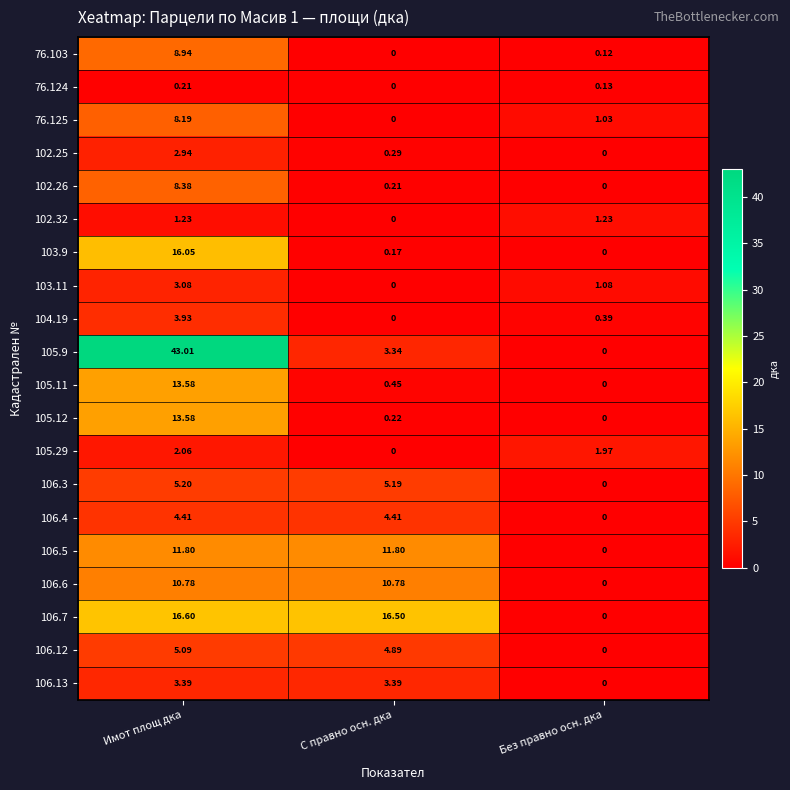

List the labels in order of 106.7 value, largest first.

Имот площ дка, С правно осн. дка, Без правно осн. дка